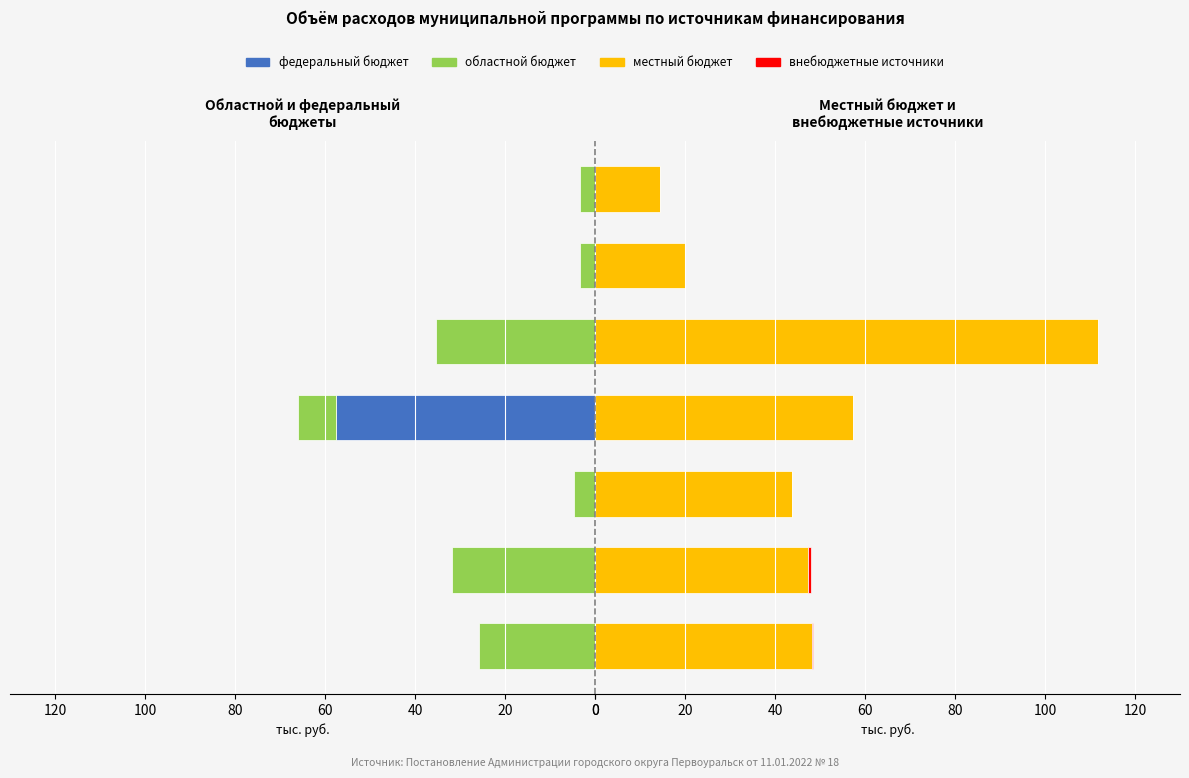

Reading left to right, list all the values displayed in this chart.

федеральный бюджет: 0.0	0.0	0.0	-57550.5	0.0	0.0	0.0
областной бюджет: -25678.5	-31797.5	-4637.9	-8456.6	-35246.5	-3268.0	-3407.0
местный бюджет: 48245.2	47392.9	43818.3	57270.1	111885.5	20027.7	14414.6
внебюджетные источники: 139.5	557.1	0.0	0.0	0.0	0.0	0.0